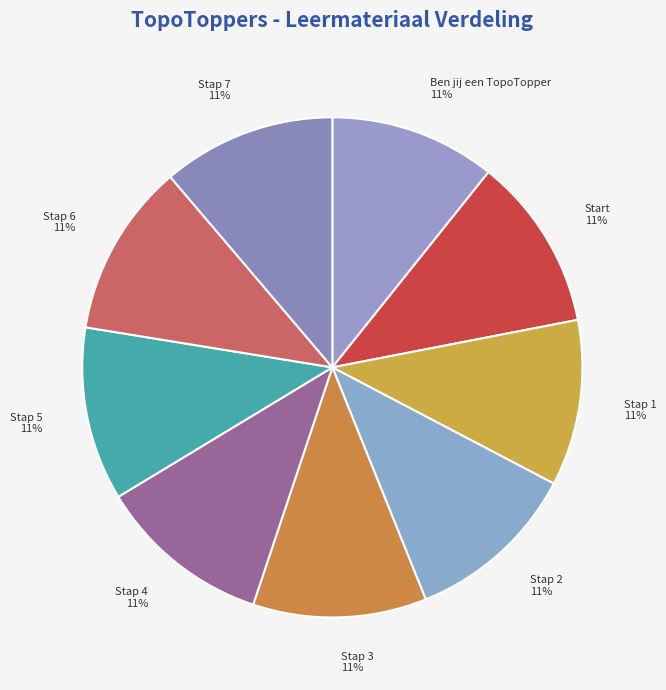

Do Ben jij een TopoTopper and Stap 3 together represent more than half of the pie?

No